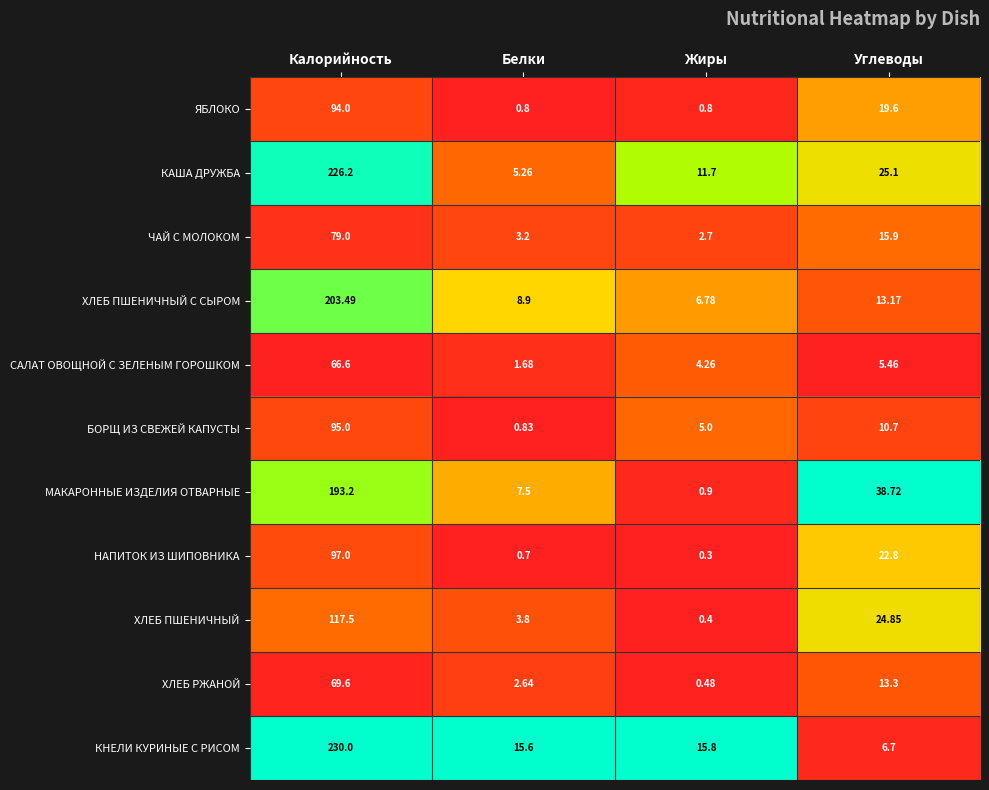

Which category has the lowest value across all series?

Жиры